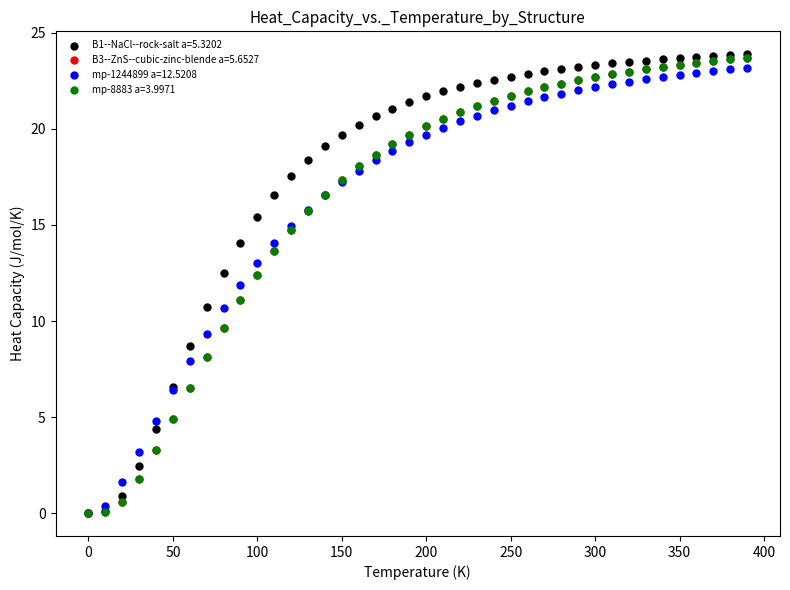

What are all the series names shown in the legend?

B1--NaCl--rock-salt a=5.3202, B3--ZnS--cubic-zinc-blende a=5.6527, mp-1244899 a=12.5208, mp-8883 a=3.9971